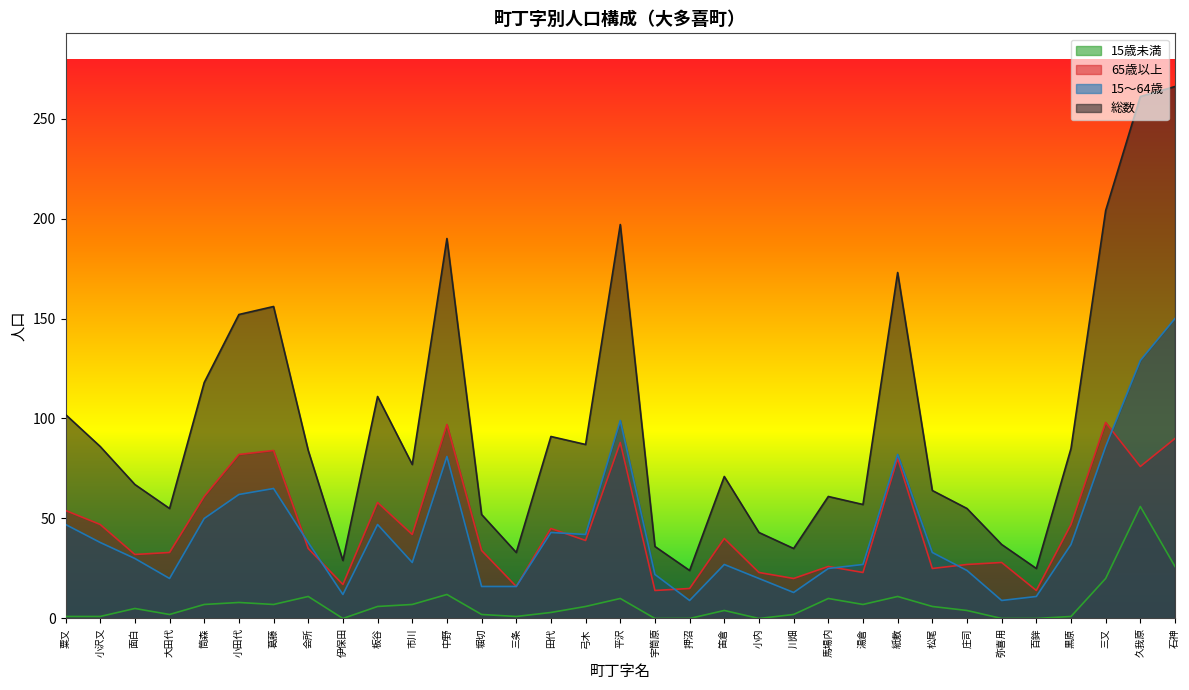

How many lines are shown in the chart?

4